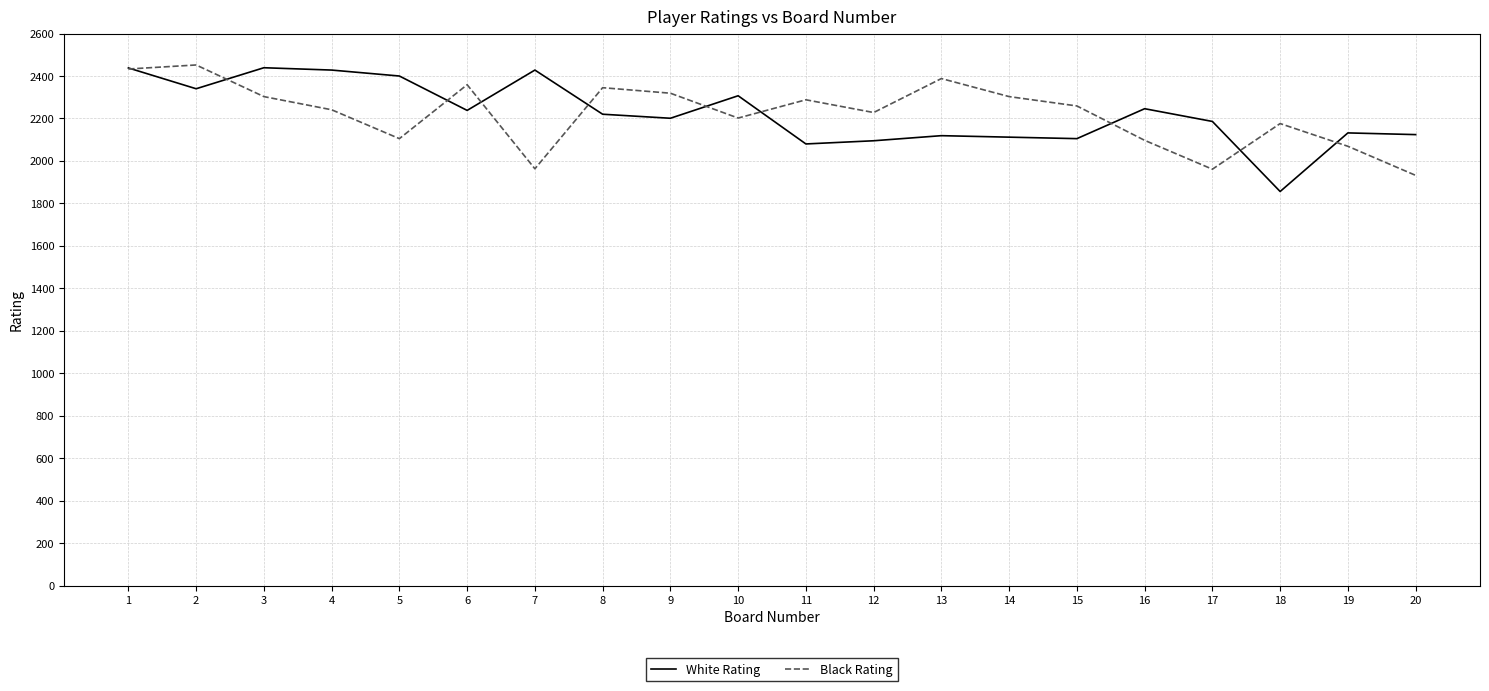

Read the Black Rating value at 17.

1961